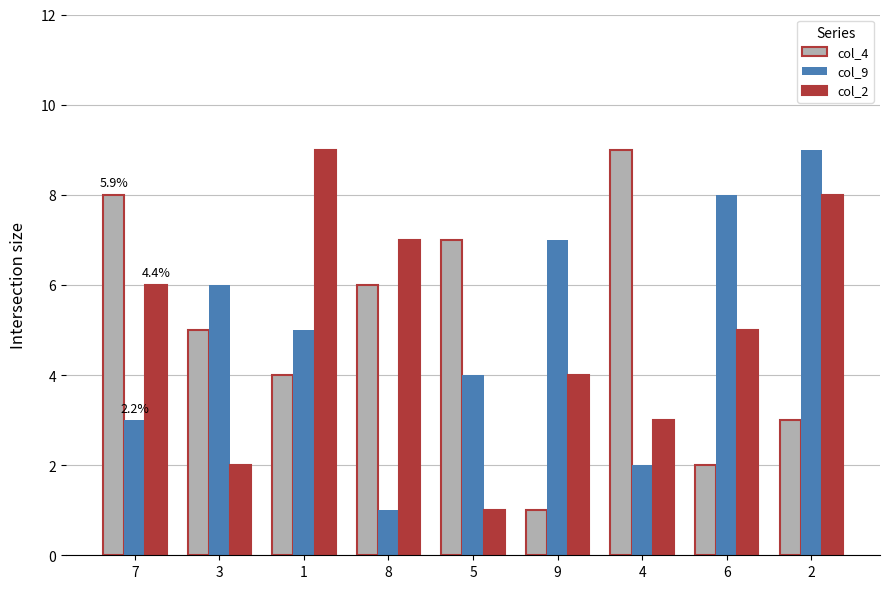

What is the average value of the col_2 series?

5